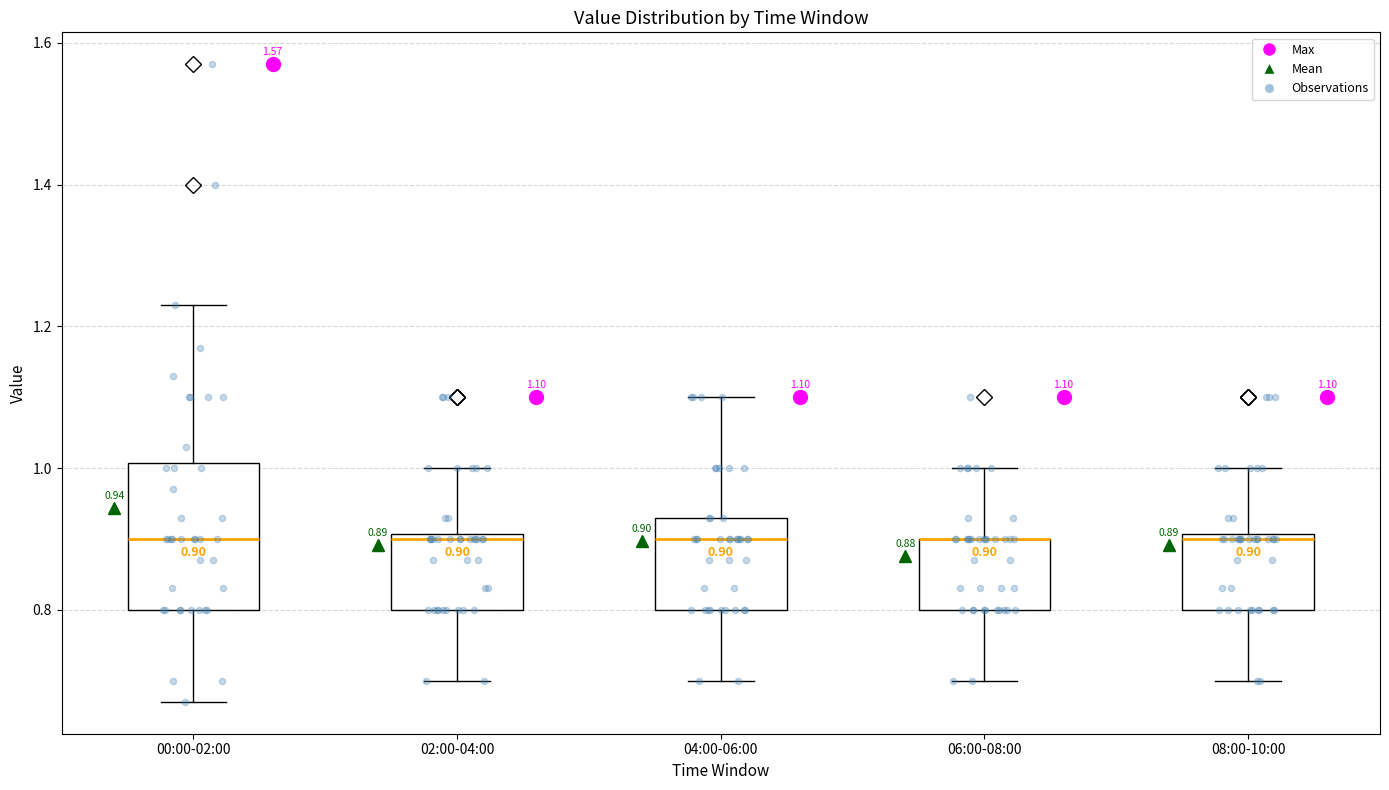

Comparing the boxes themselves (not the whiskers), which one is the tallest?

00:00-02:00